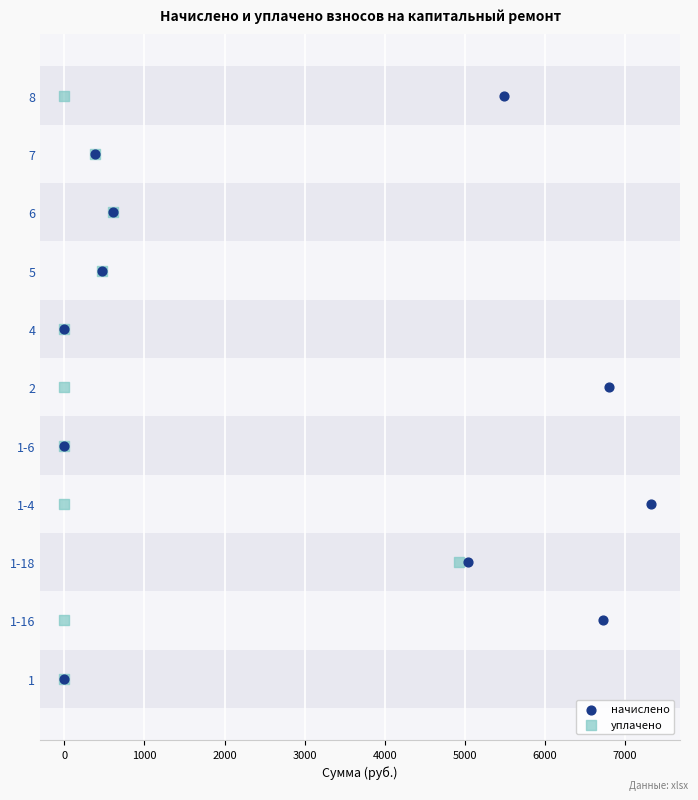

What are all the series names shown in the legend?

начислено, уплачено